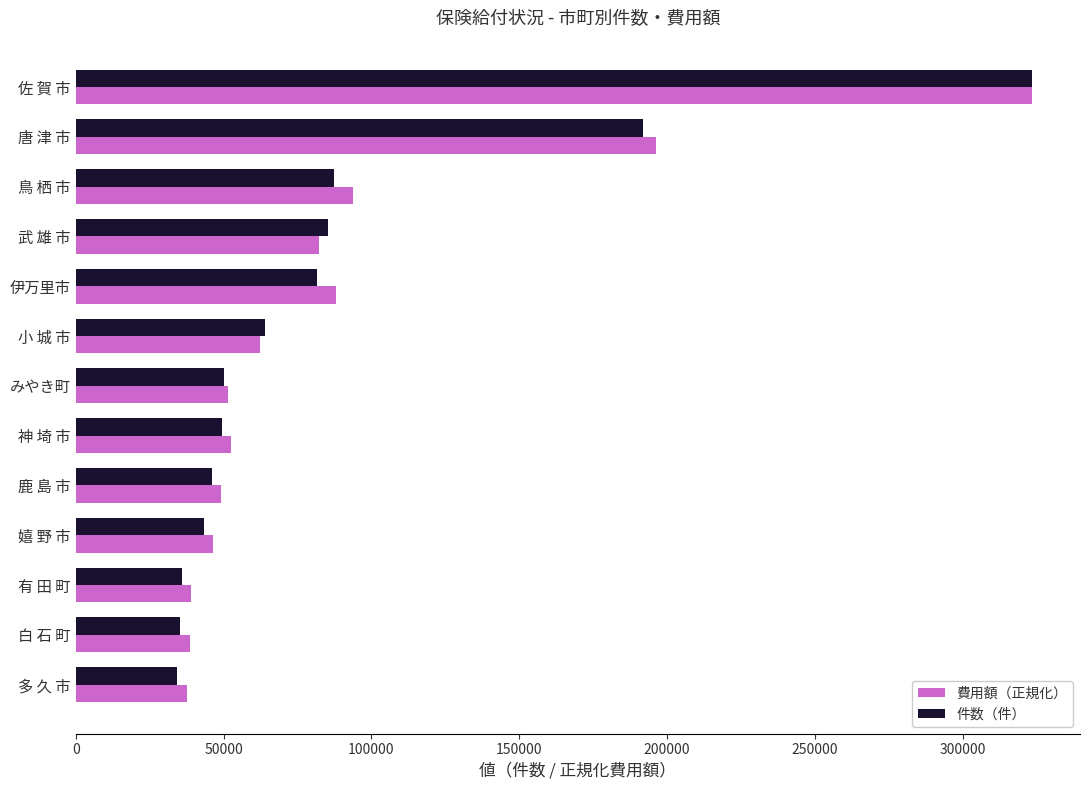

True or false: 件数（件） has a value of 43513.0 at 嬉 野 市.

True